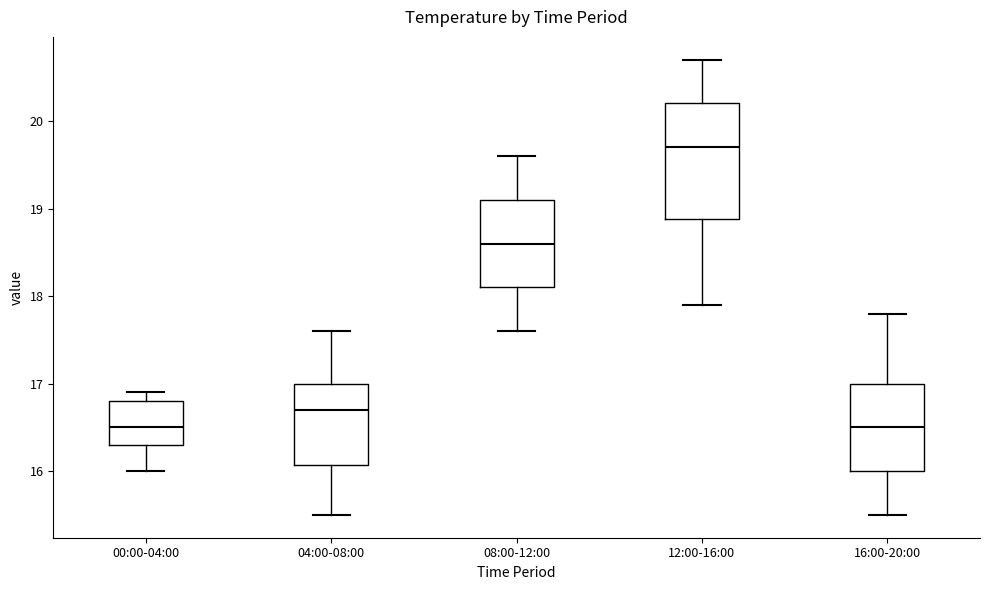

Comparing the boxes themselves (not the whiskers), which one is the tallest?

12:00-16:00